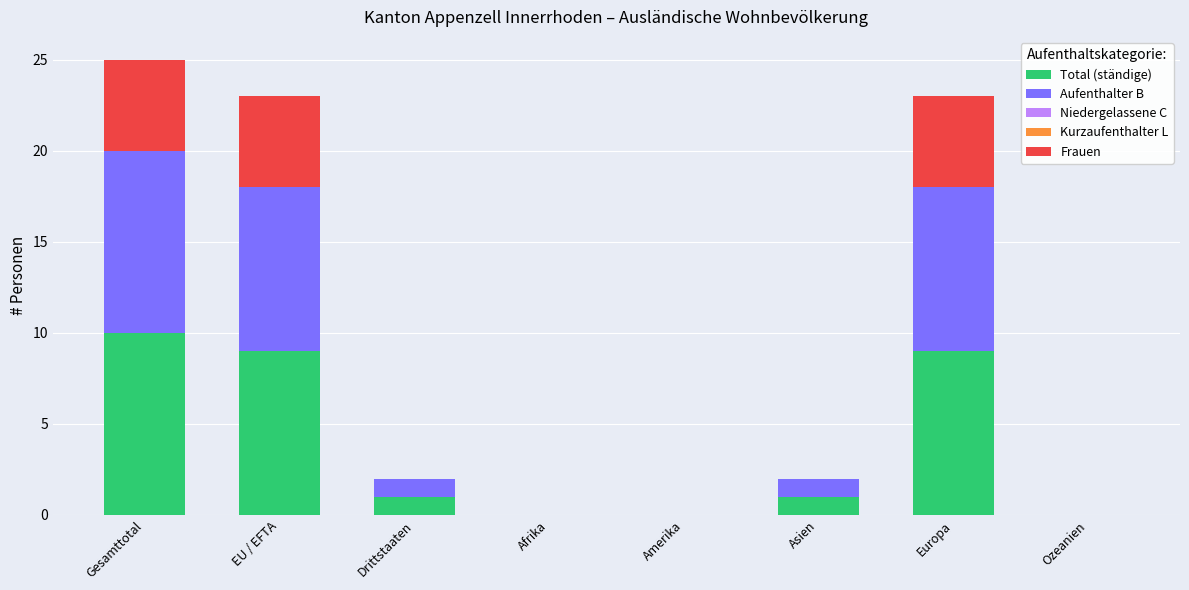

Is it true that Total (ständige) equals -4 at Amerika?

False